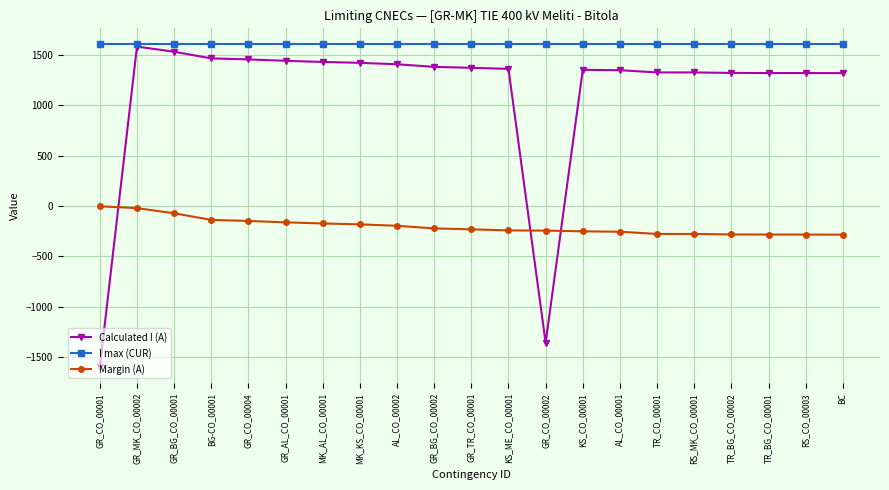

Is the value of Calculated I (A) at GR_CO_00004 greater than the value of I max (CUR) at BC?

No